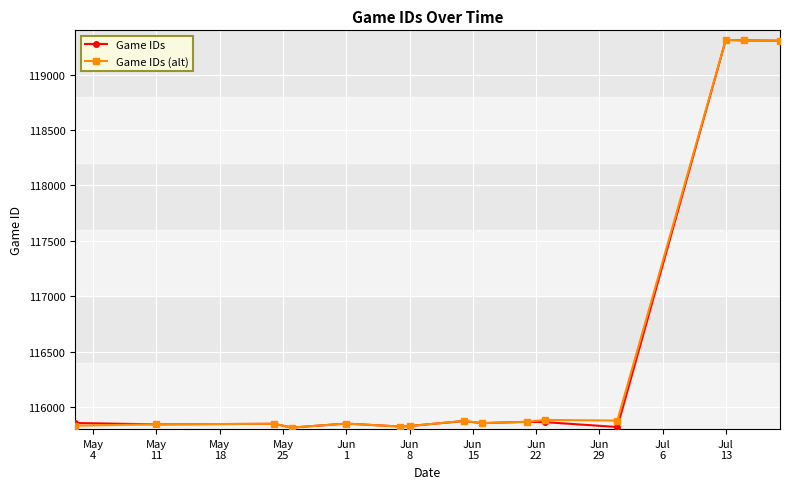

What is the highest value of the Game IDs series?

119314